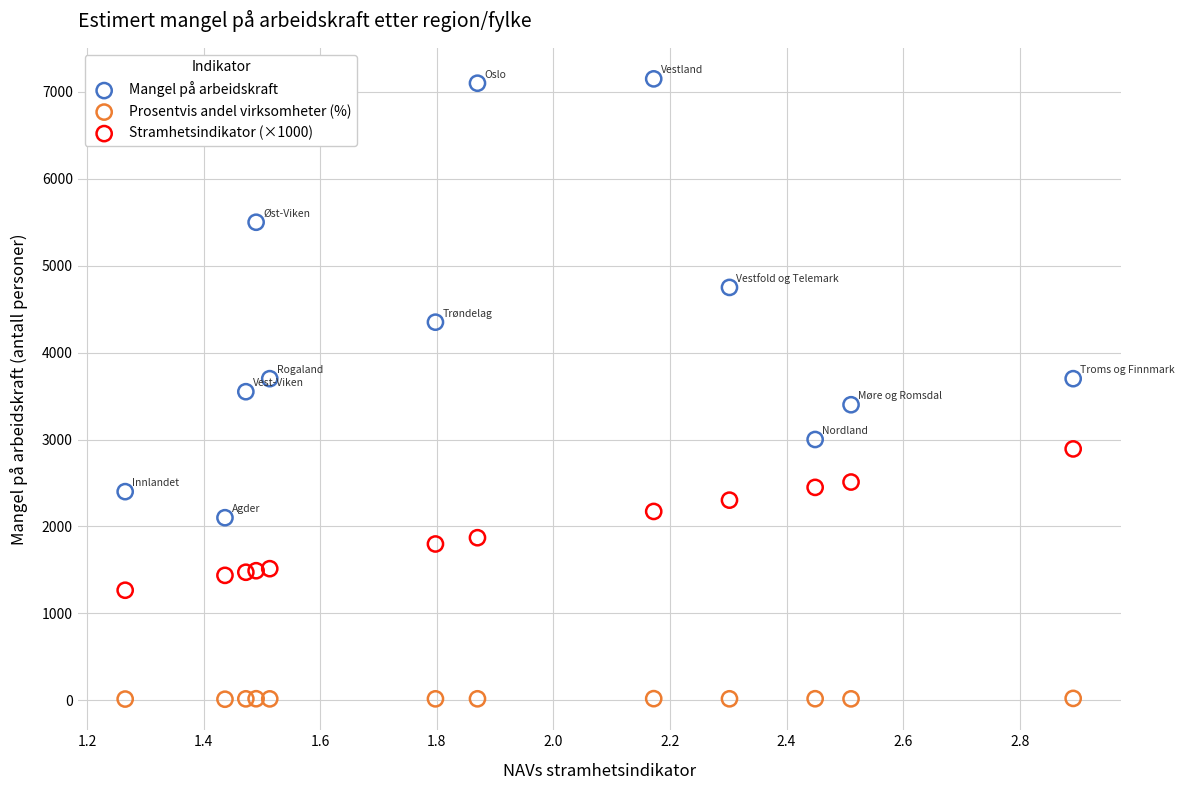

Which series reaches the minimum Y coordinate?

Prosentvis andel virksomheter (%)